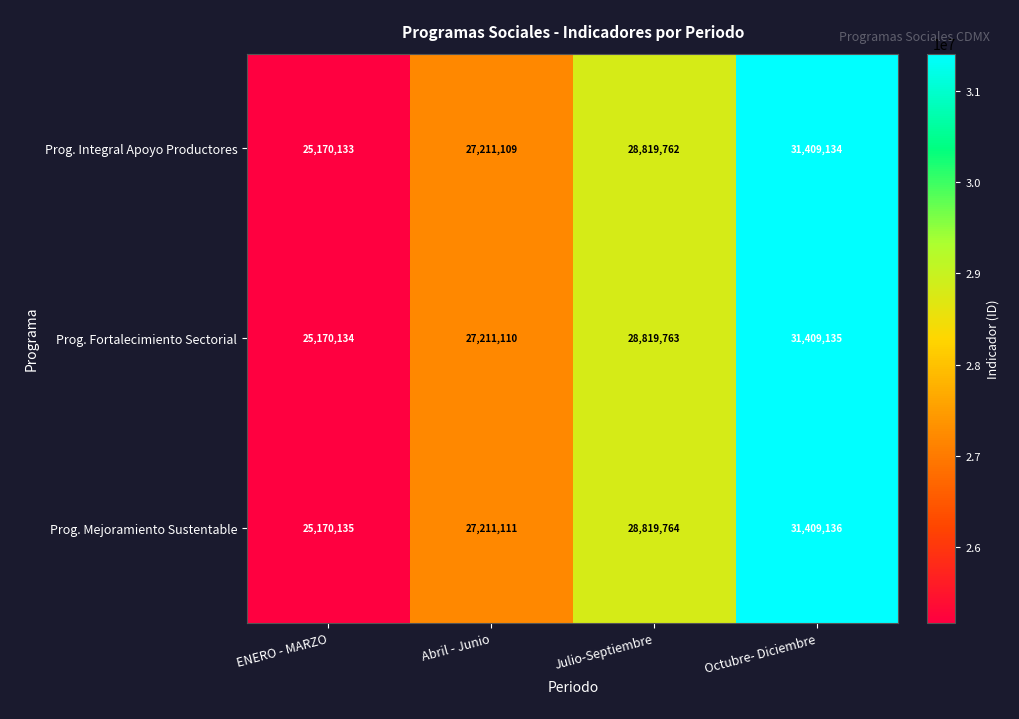

At how many categories does at least one series exceed 28932302?

1